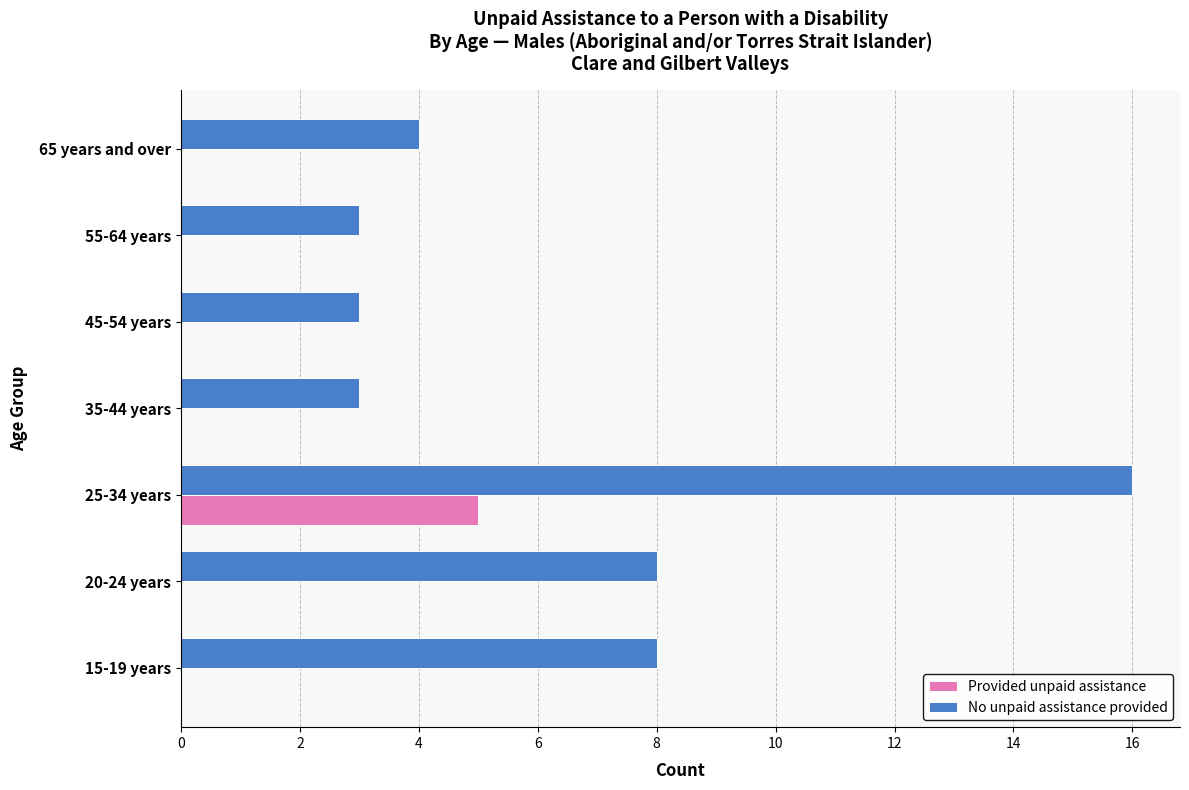

What are all the series names shown in the legend?

Provided unpaid assistance, No unpaid assistance provided